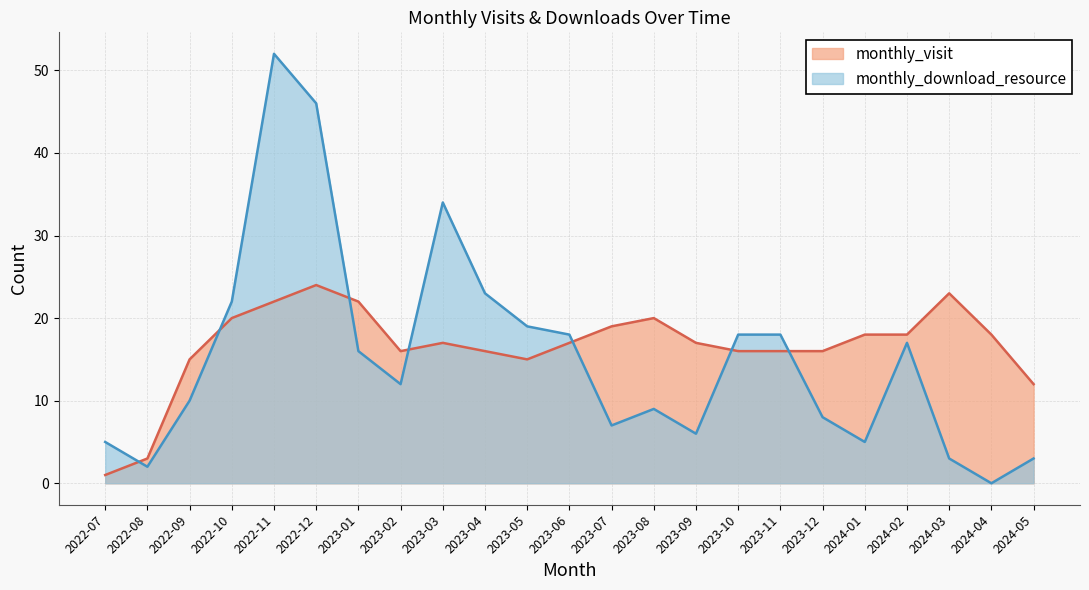

True or false: monthly_download_resource and monthly_visit intersect in this chart.

True